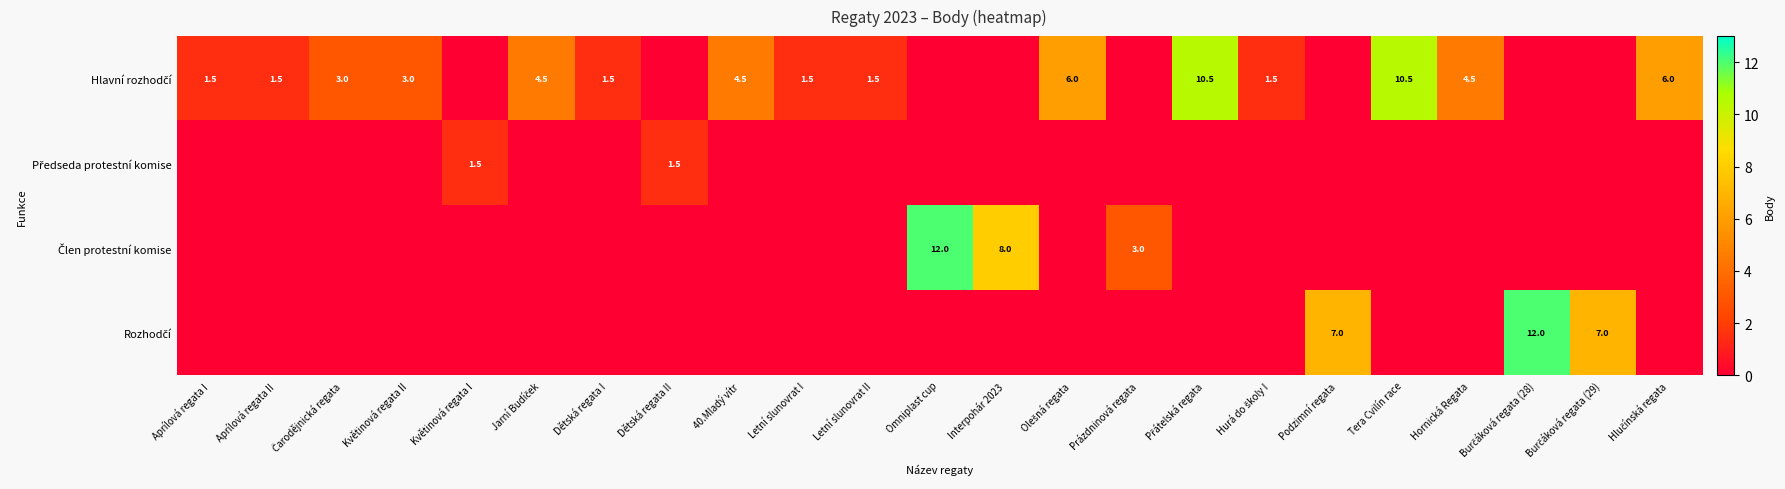

At which label is Hlavní rozhodčí closest to 5?

Jarní Budíček